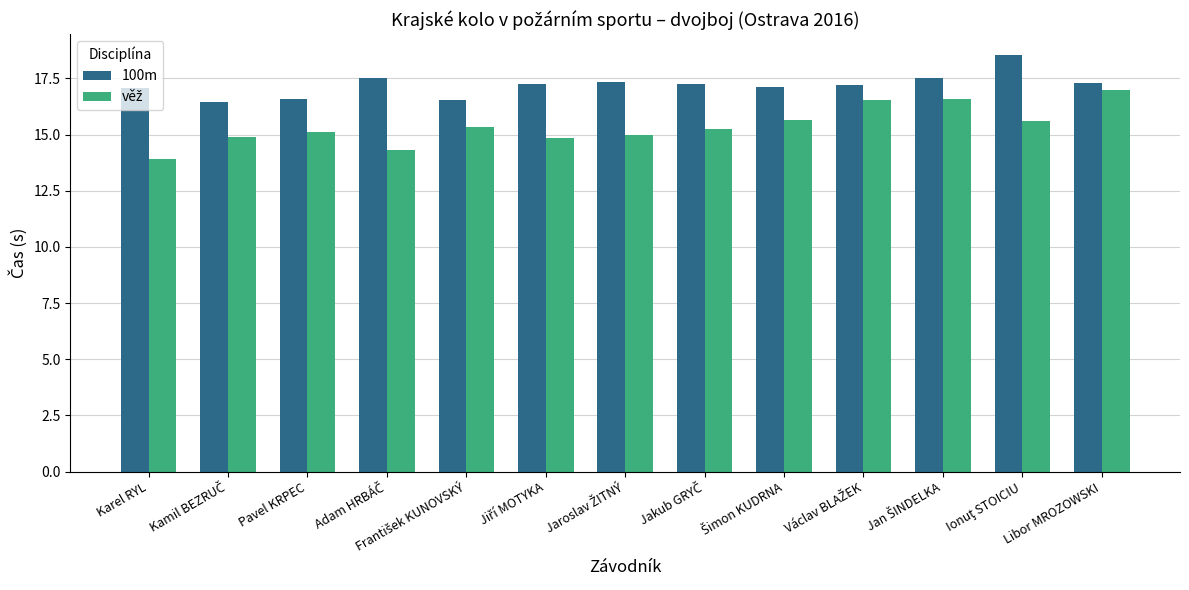

How many groups of bars are there?

13